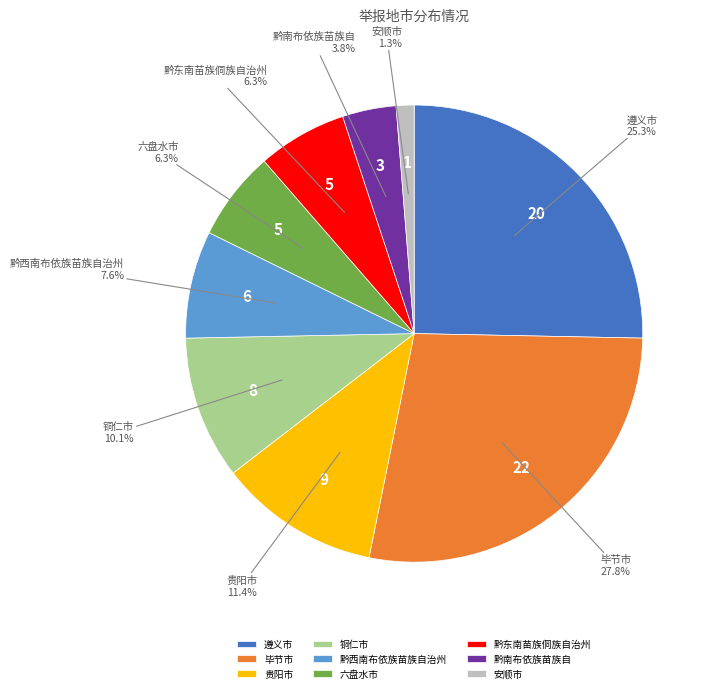

Is 黔东南苗族侗族自治州 the majority of the pie?

No